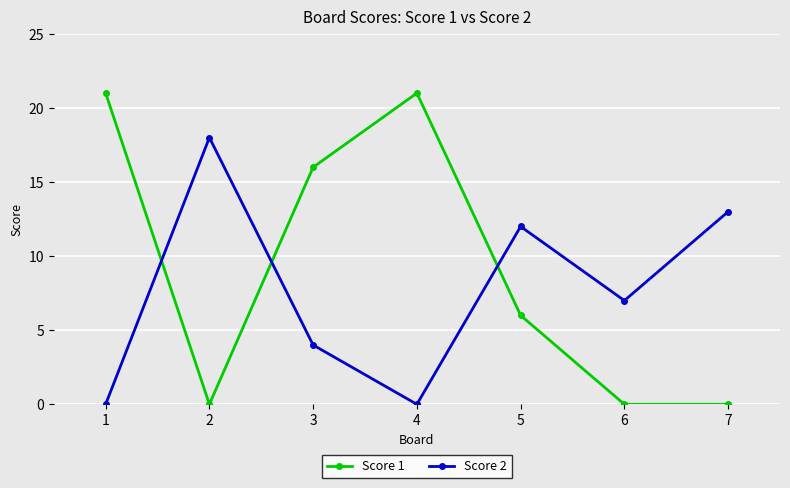

How many lines are shown in the chart?

2